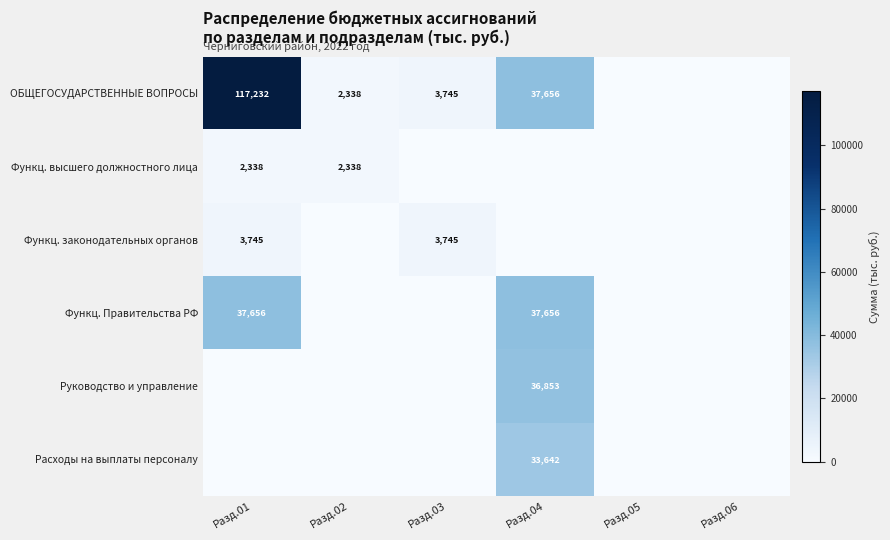

The value of ОБЩЕГОСУДАРСТВЕННЫЕ ВОПРОСЫ at Разд.01 is 169480. True or false?

False